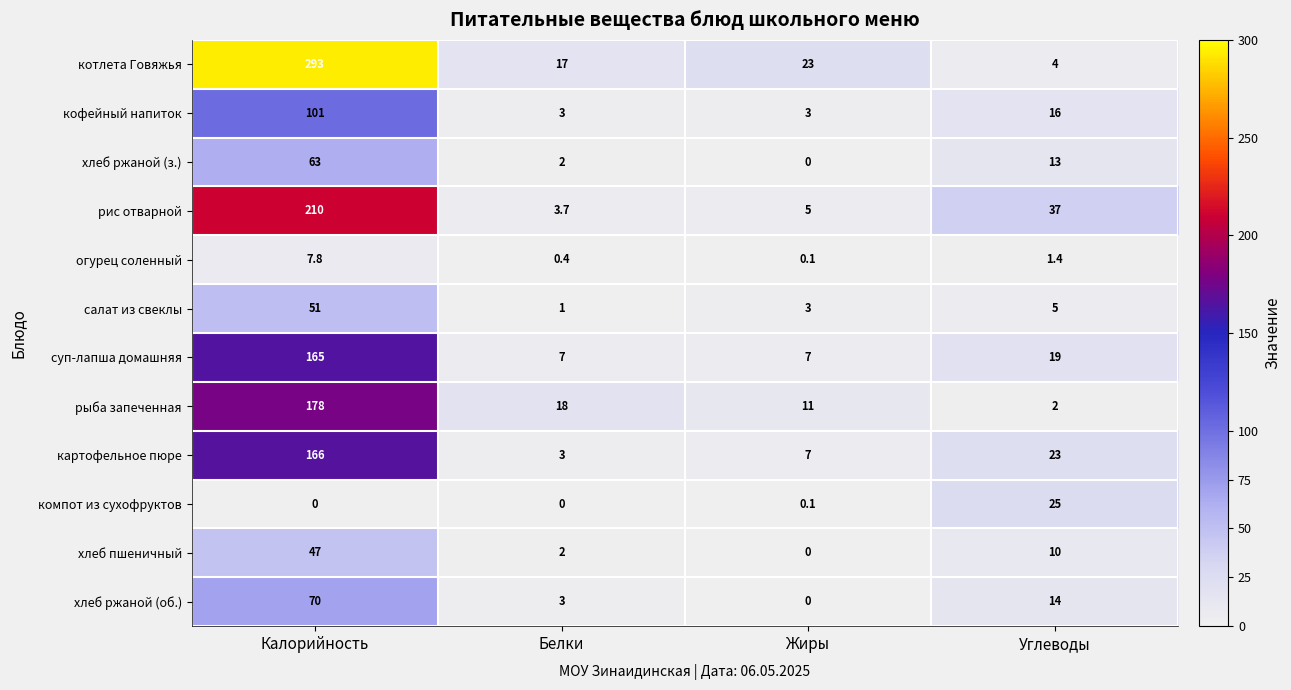

What is the sum of the котлета Говяжья values at Жиры and Калорийность?

316.0